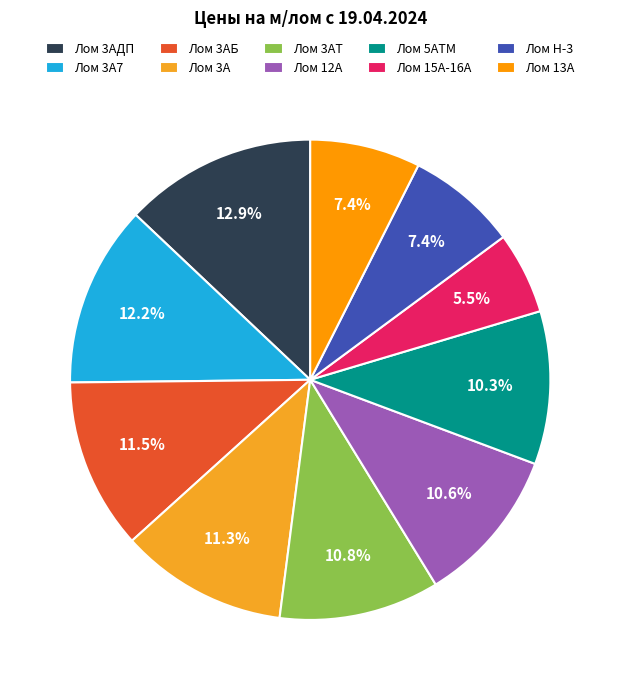

To the nearest percent, what portion does Лом 3АТ represent?

11%